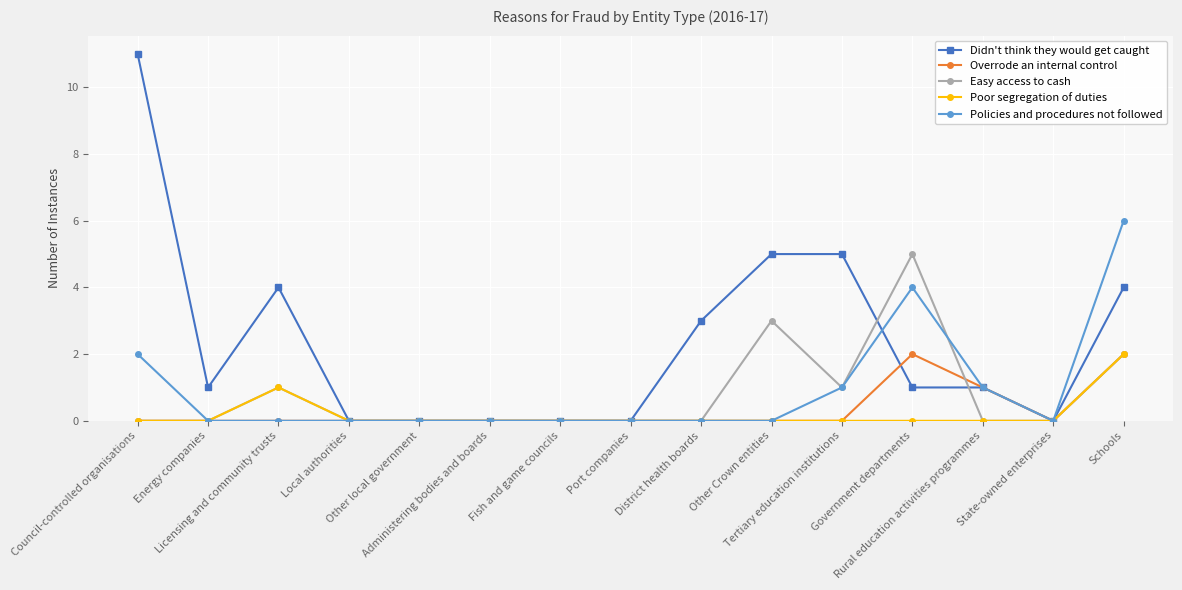

What is the label of the 9th point from the left?

District health boards